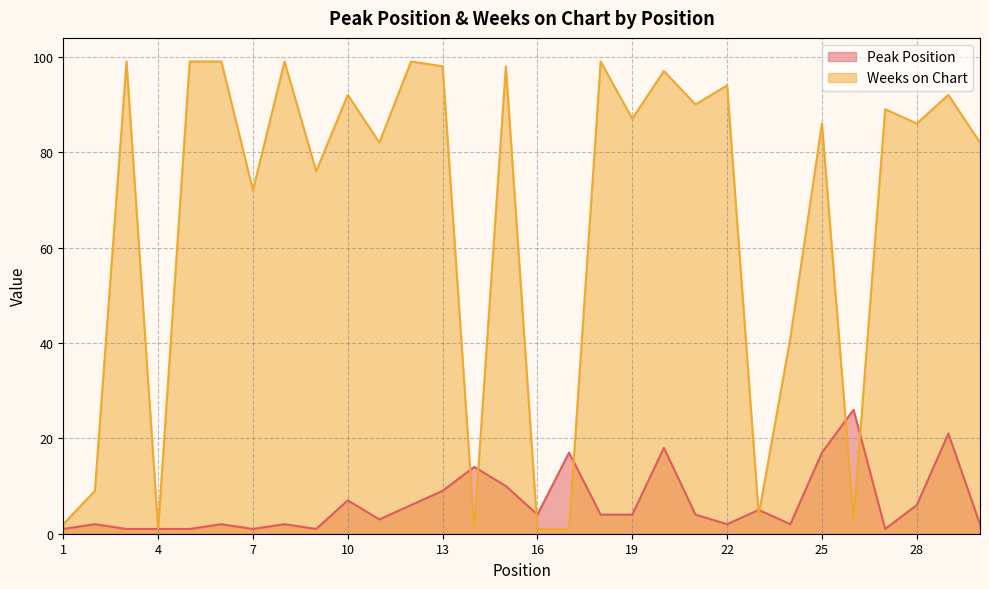

Is it true that Peak Position equals 3 at 2?

False